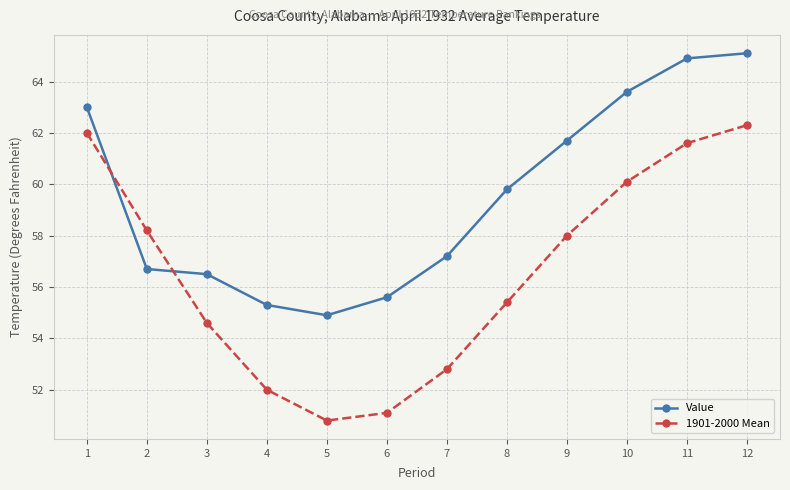

List the series in order of their overall mean, highest first.

Value, 1901-2000 Mean